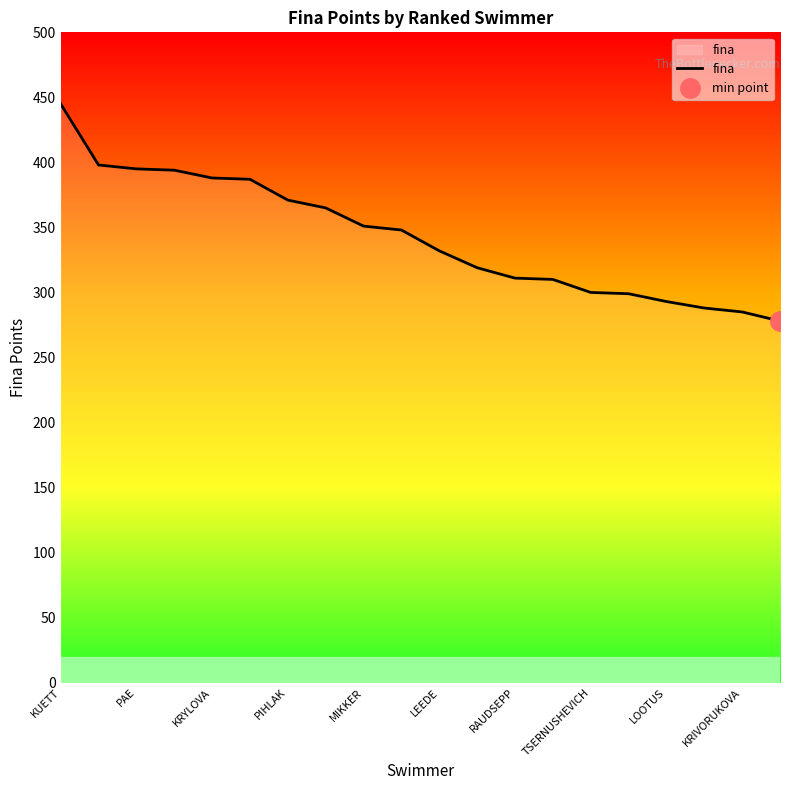

Which category has the highest value in the fina series?

KUETT